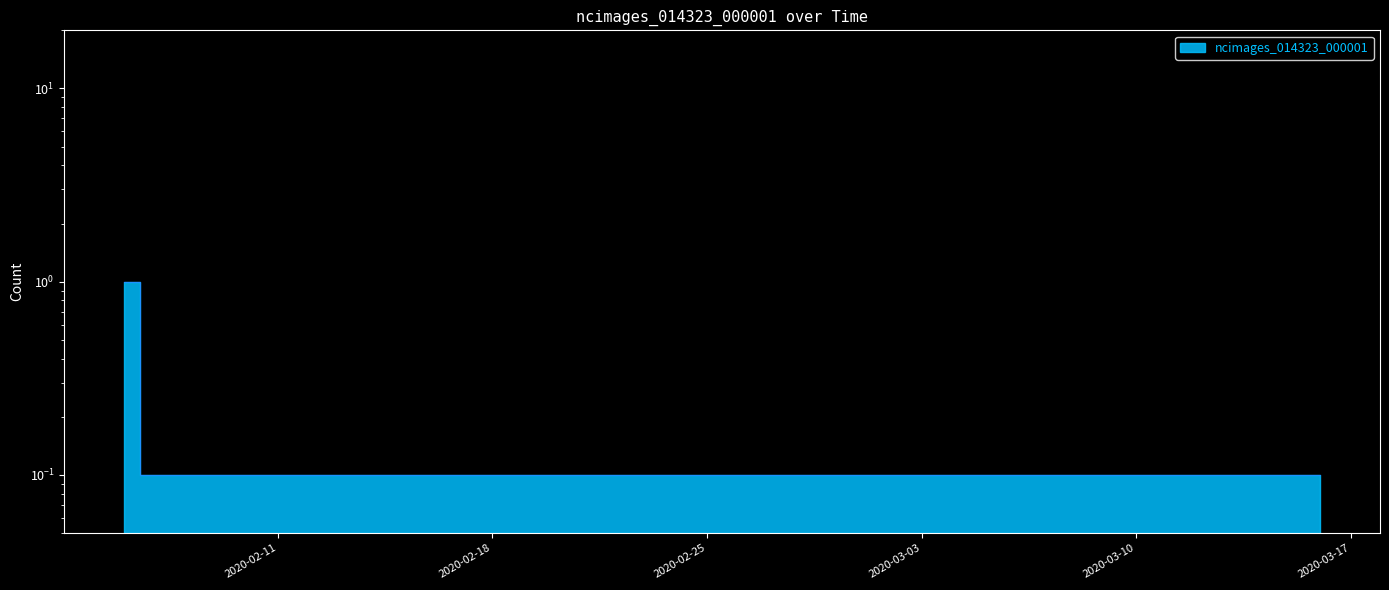

List the labels in order of value, largest first.

2020-02-06, 2020-02-07, 2020-02-08, 2020-02-09, 2020-02-10, 2020-02-11, 2020-02-12, 2020-02-13, 2020-02-14, 2020-02-15, 2020-02-16, 2020-02-17, 2020-02-18, 2020-02-19, 2020-02-20, 2020-02-21, 2020-02-22, 2020-02-23, 2020-02-24, 2020-02-25, 2020-02-26, 2020-02-27, 2020-02-28, 2020-02-29, 2020-03-01, 2020-03-02, 2020-03-03, 2020-03-04, 2020-03-05, 2020-03-06, 2020-03-07, 2020-03-08, 2020-03-09, 2020-03-10, 2020-03-11, 2020-03-12, 2020-03-13, 2020-03-14, 2020-03-15, 2020-03-16